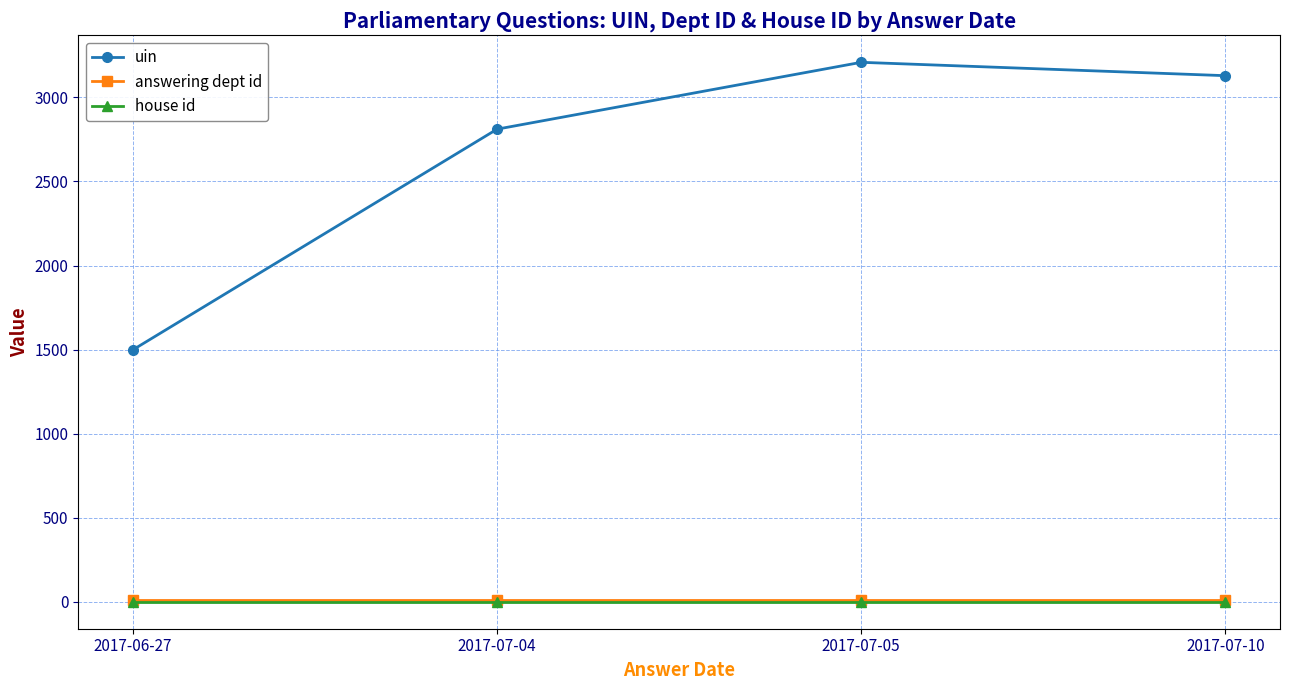

What is the highest value of the uin series?

3208.5